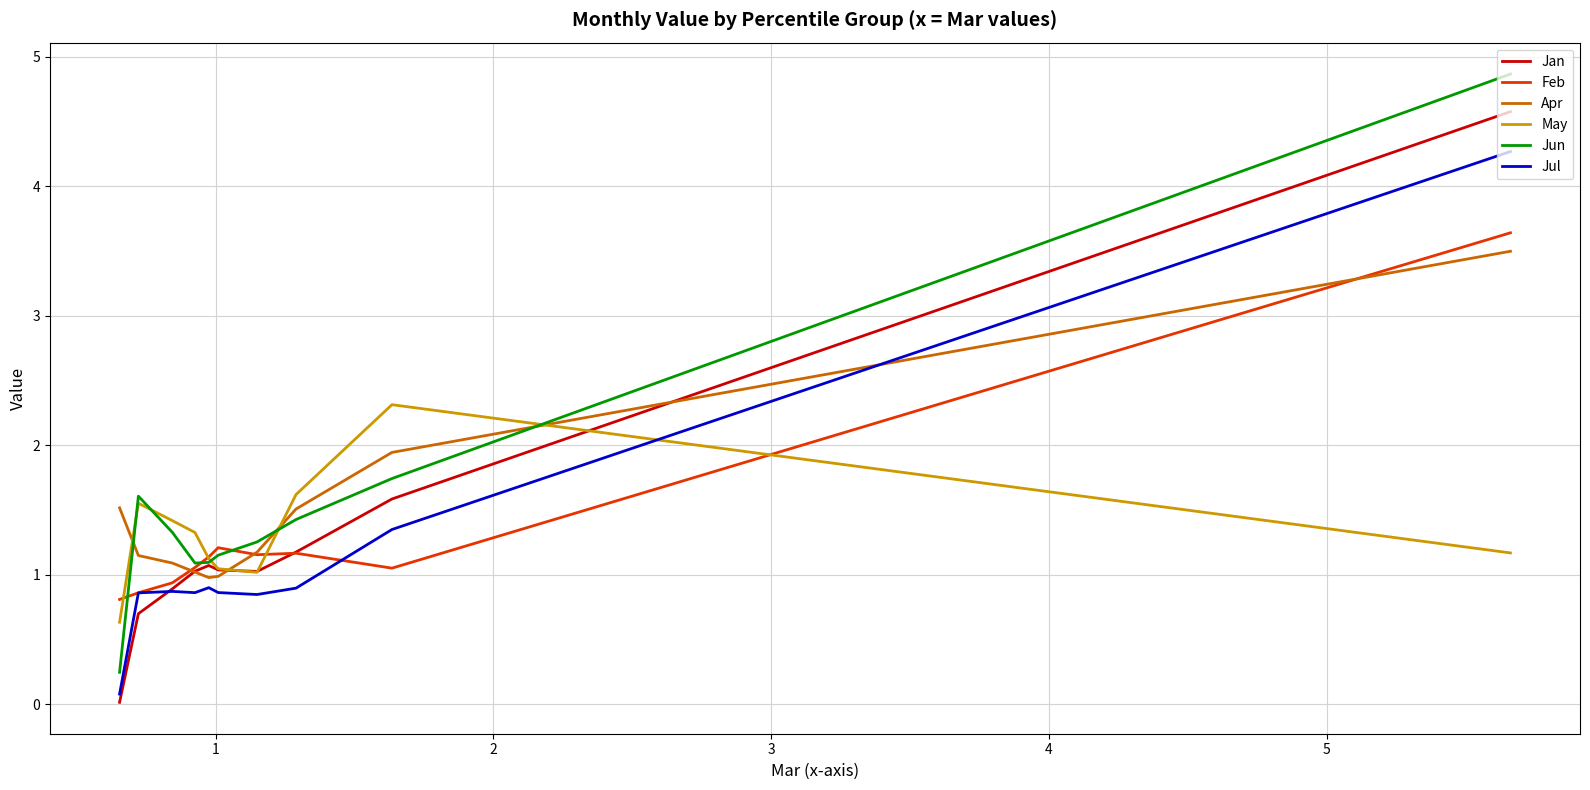

Which series has the widest spread of values?

Jun